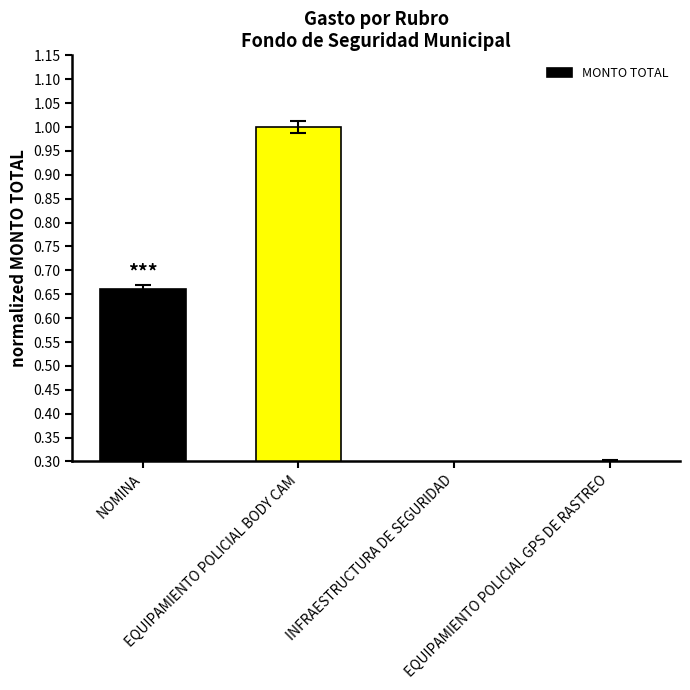

Is it true that the value at NOMINA is 1.0?

False